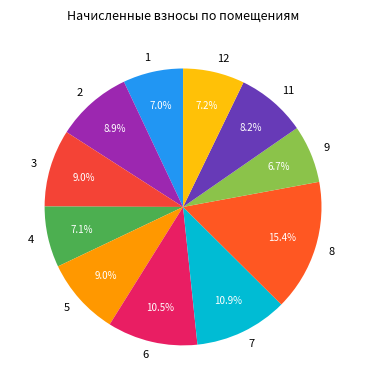

How many slices are in this pie chart?

11